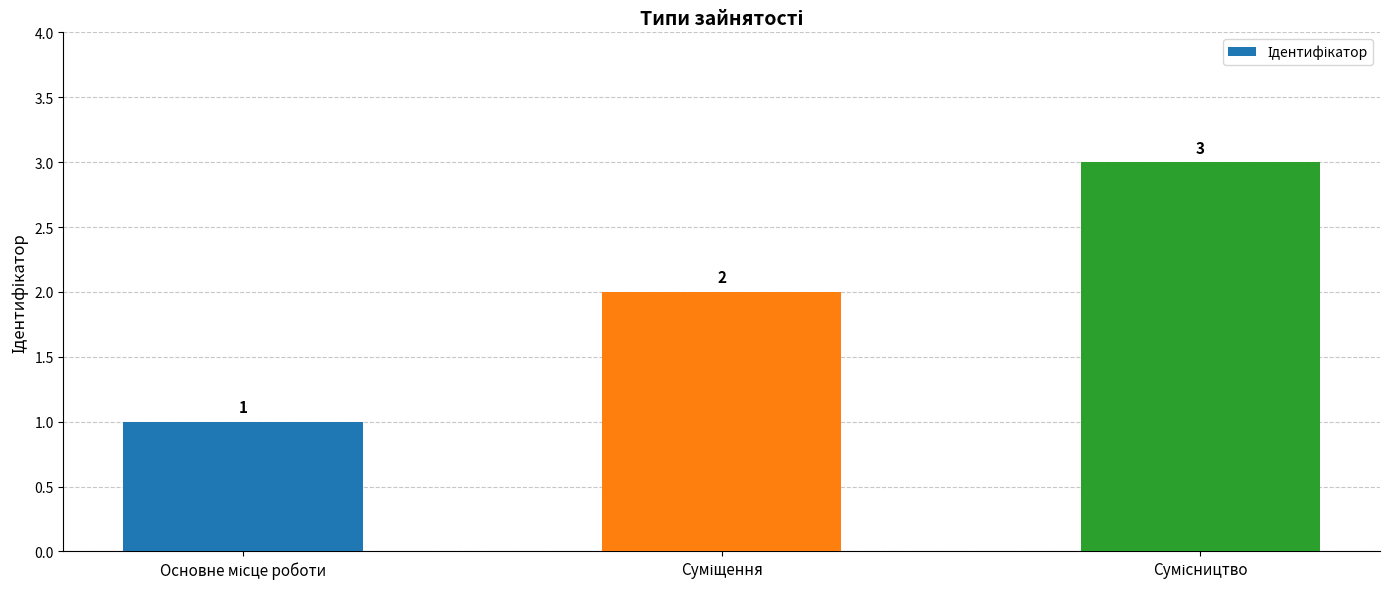

What is the difference between the maximum and minimum values?

2